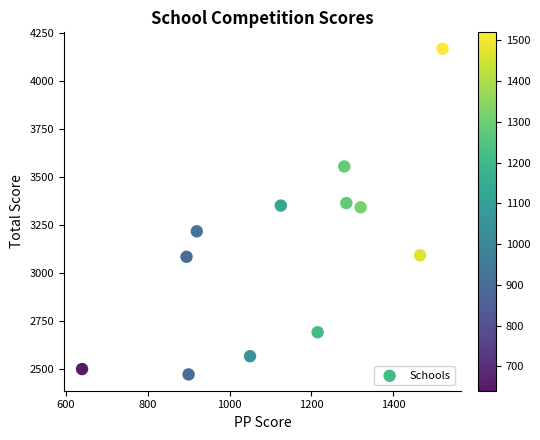

What is the average X value?

1135